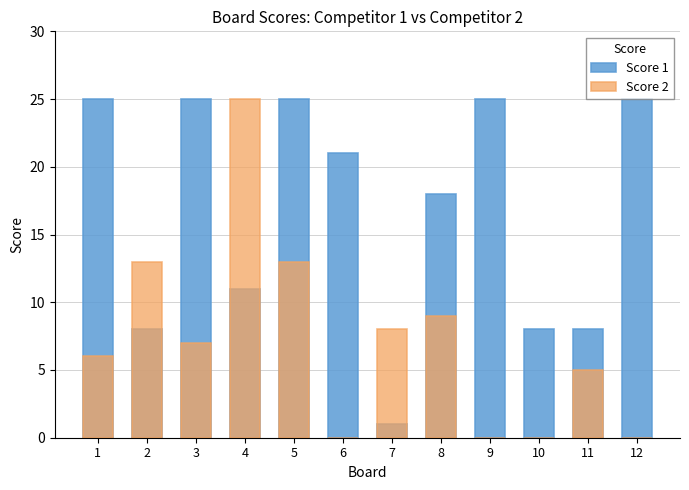

What is the total value across all series at 8?

27